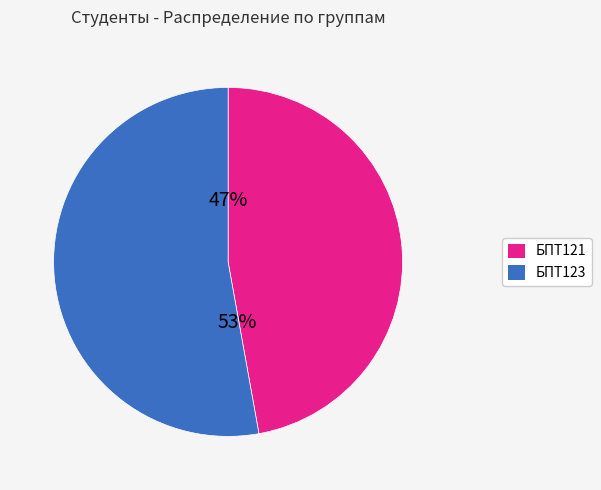

Is there any slice that represents more than half of the pie?

Yes